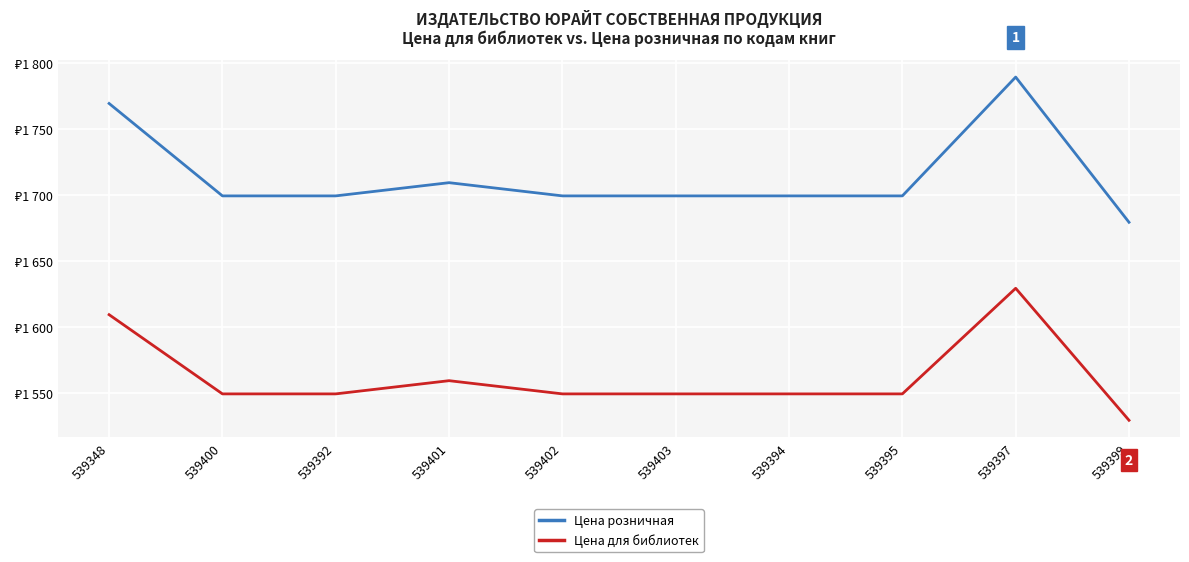

Which series has the largest range (max minus min)?

Цена розничная